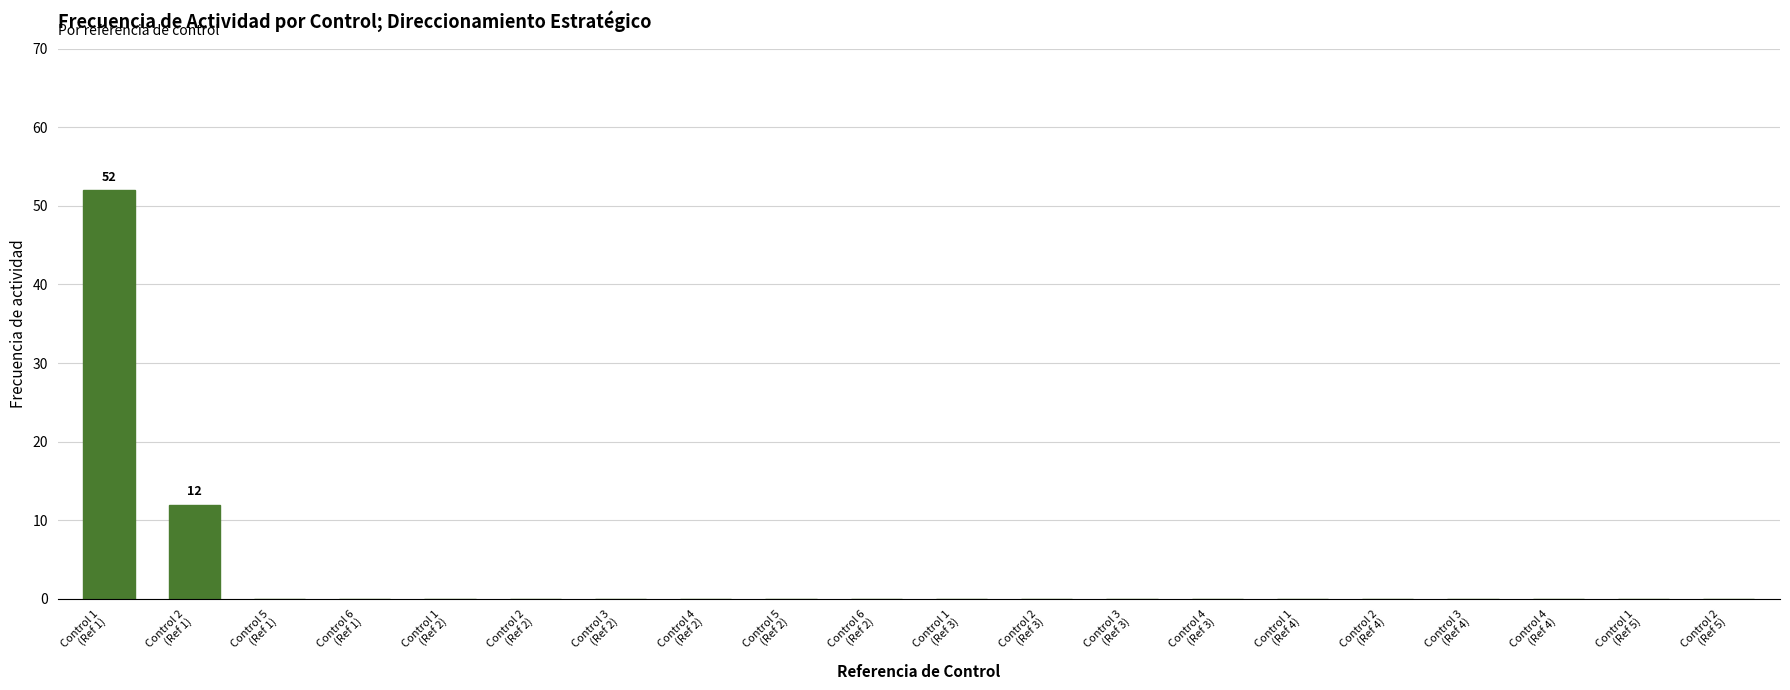

What is the greatest value displayed?

52